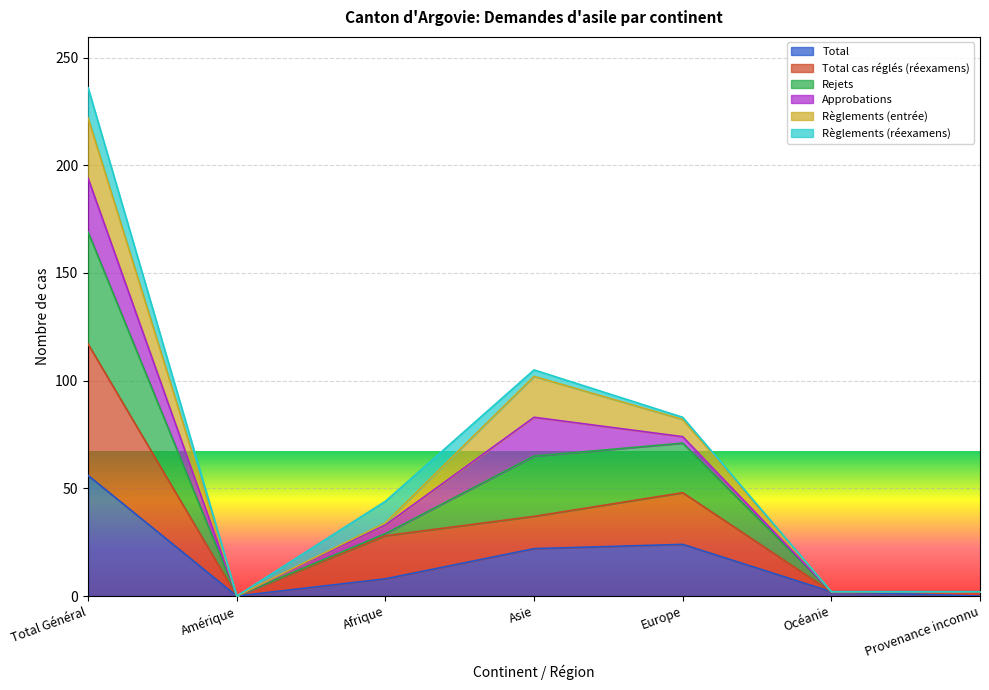

Is it true that Total equals 56 at Total Général?

True